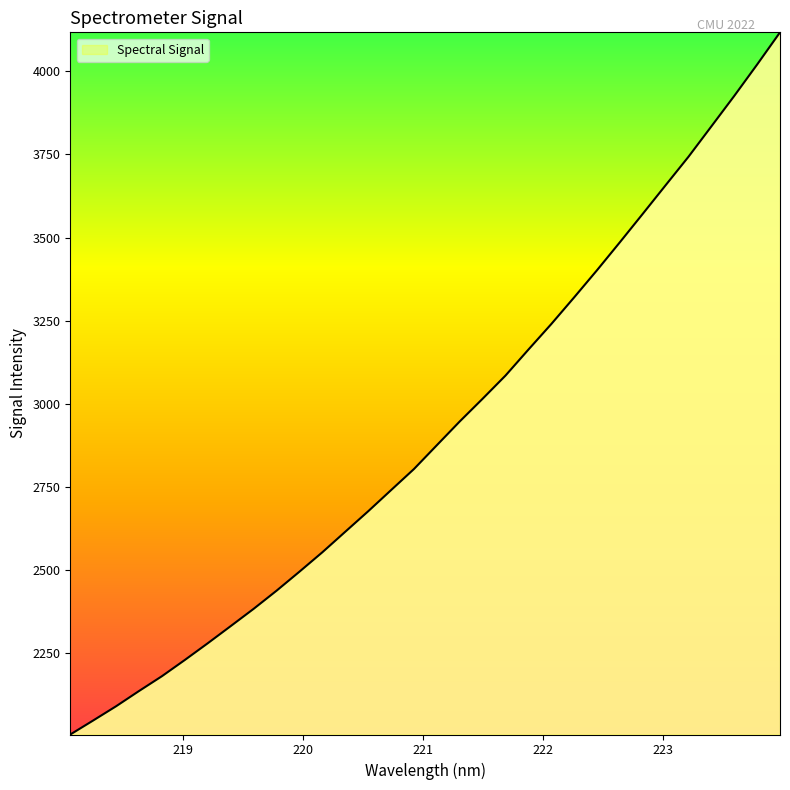

Does the chart have visible grid lines?

No